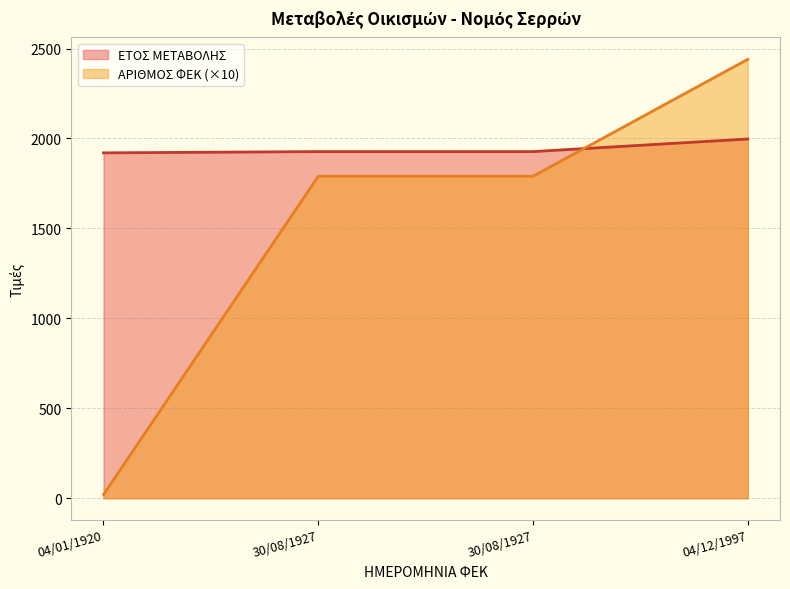

Does the chart have visible grid lines?

Yes